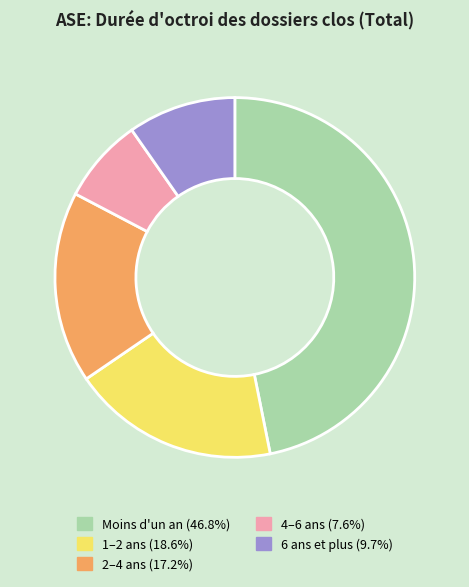

How many slices are in this pie chart?

5